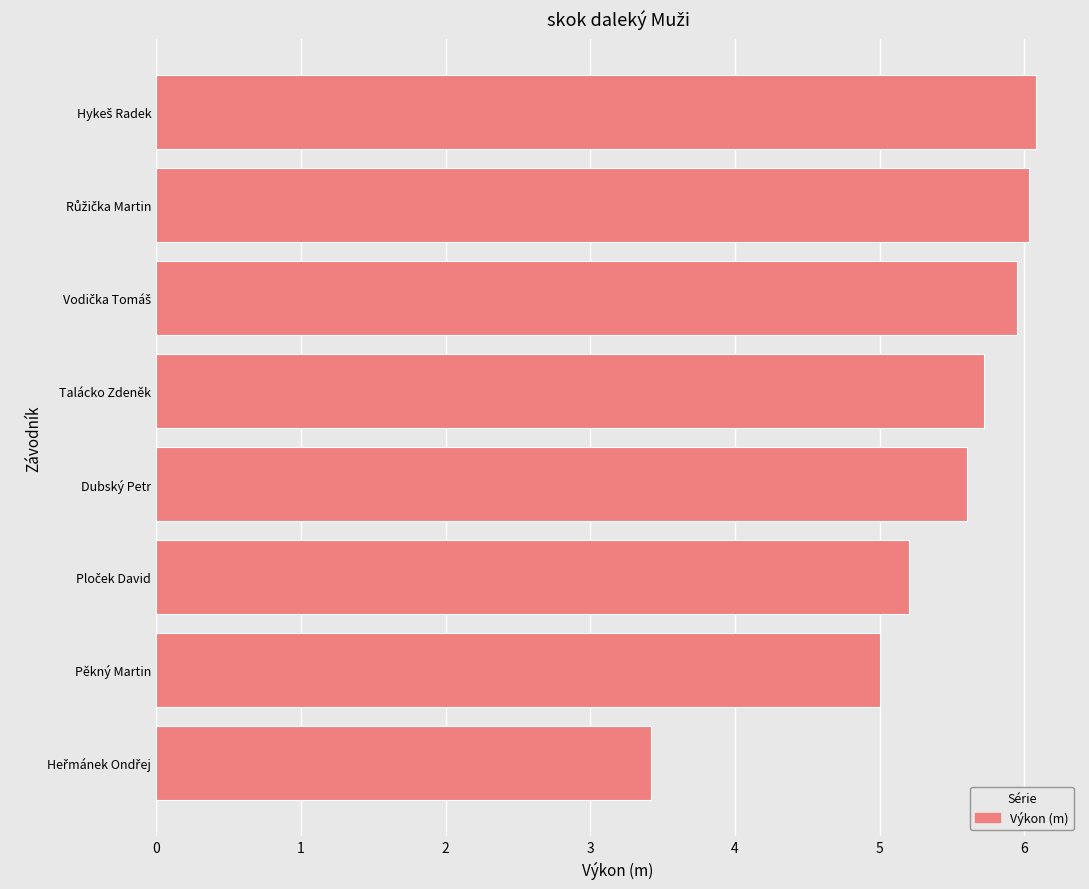

The value at Dubský Petr is 8.3. True or false?

False